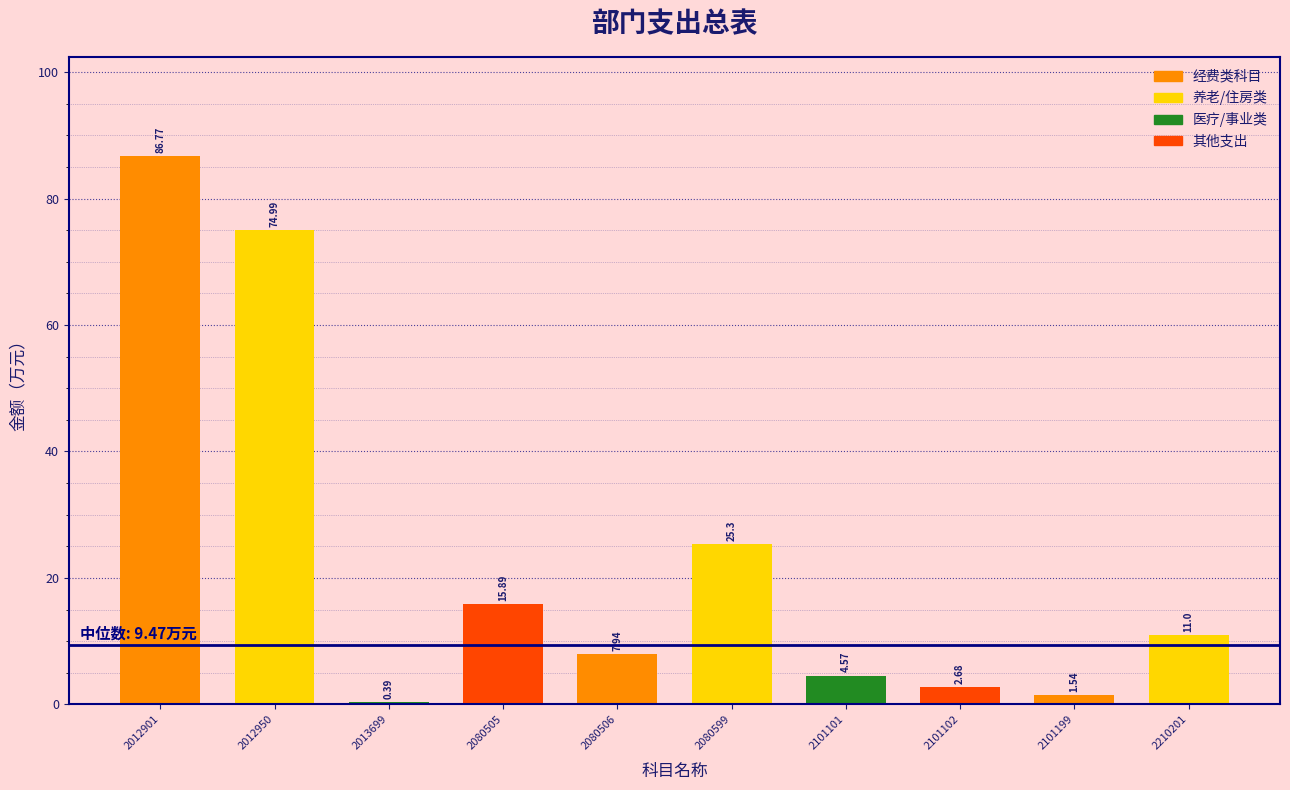

What is the sum of the values at 2012901 and 2101199?

88.3